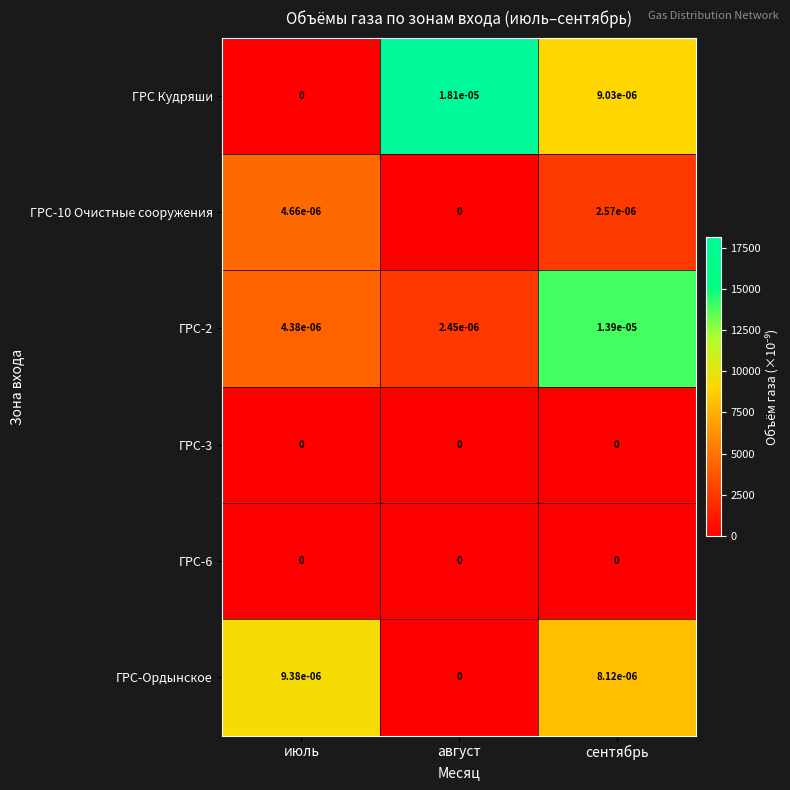

At which category is the sum across all series the highest?

сентябрь